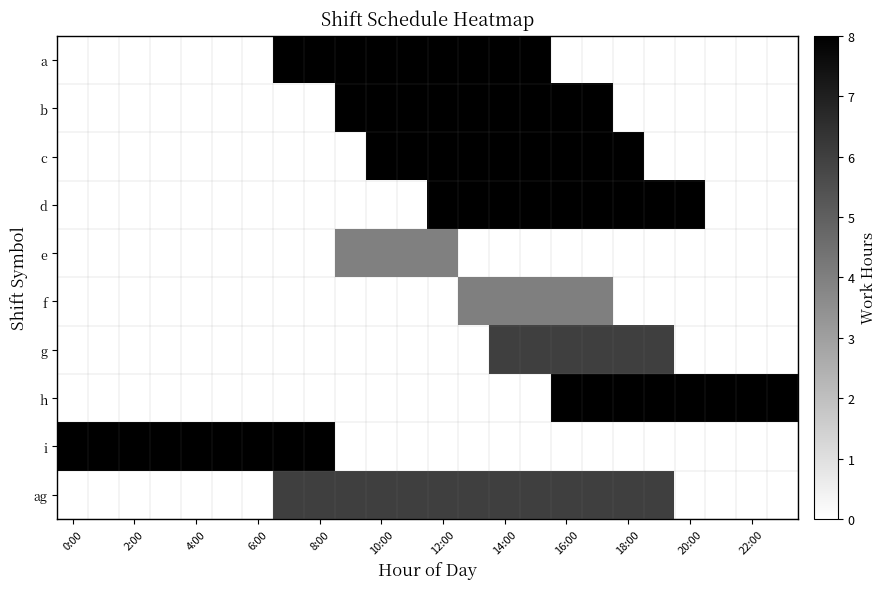

Count the number of data series in this chart.

10